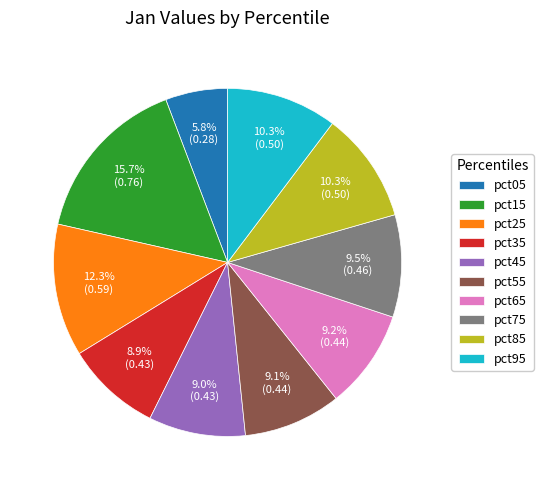

To the nearest percent, what is the difference between the pct35 and pct25 slice percentages?

3%